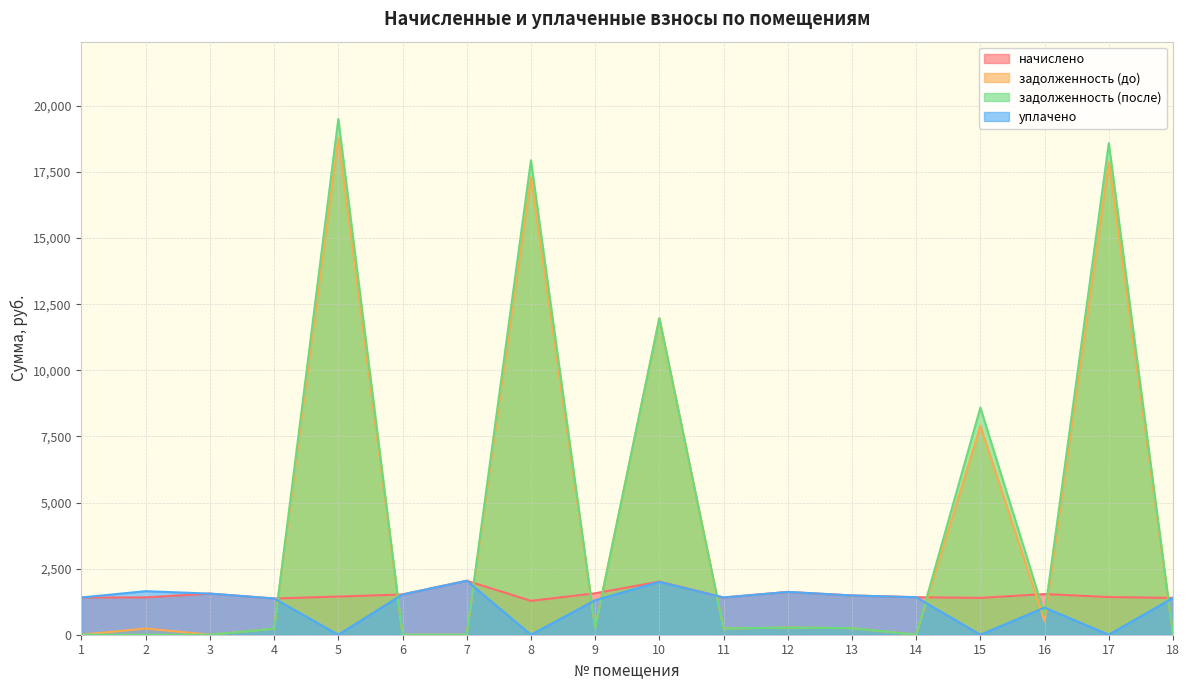

Which series has the widest spread of values?

задолженность (после)